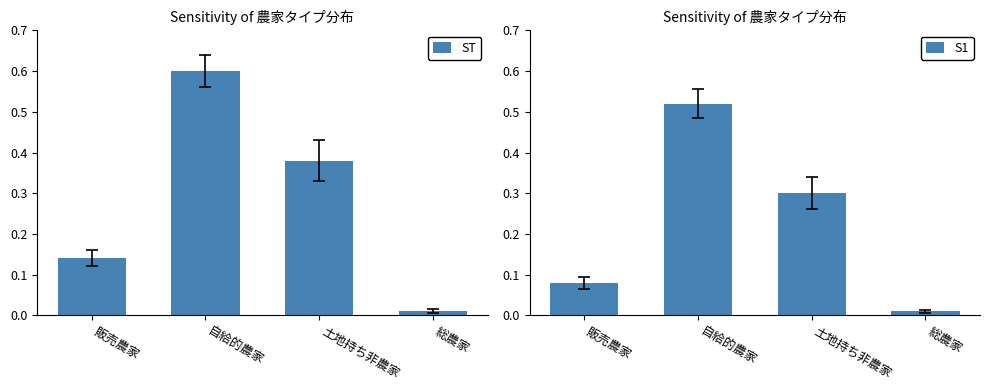

Reading left to right, what are all the values shown in this chart?

ST: 販売農家=0.1	自給的農家=0.6	土地持ち非農家=0.4	総農家=0.0
S1: 販売農家=0.1	自給的農家=0.5	土地持ち非農家=0.3	総農家=0.0